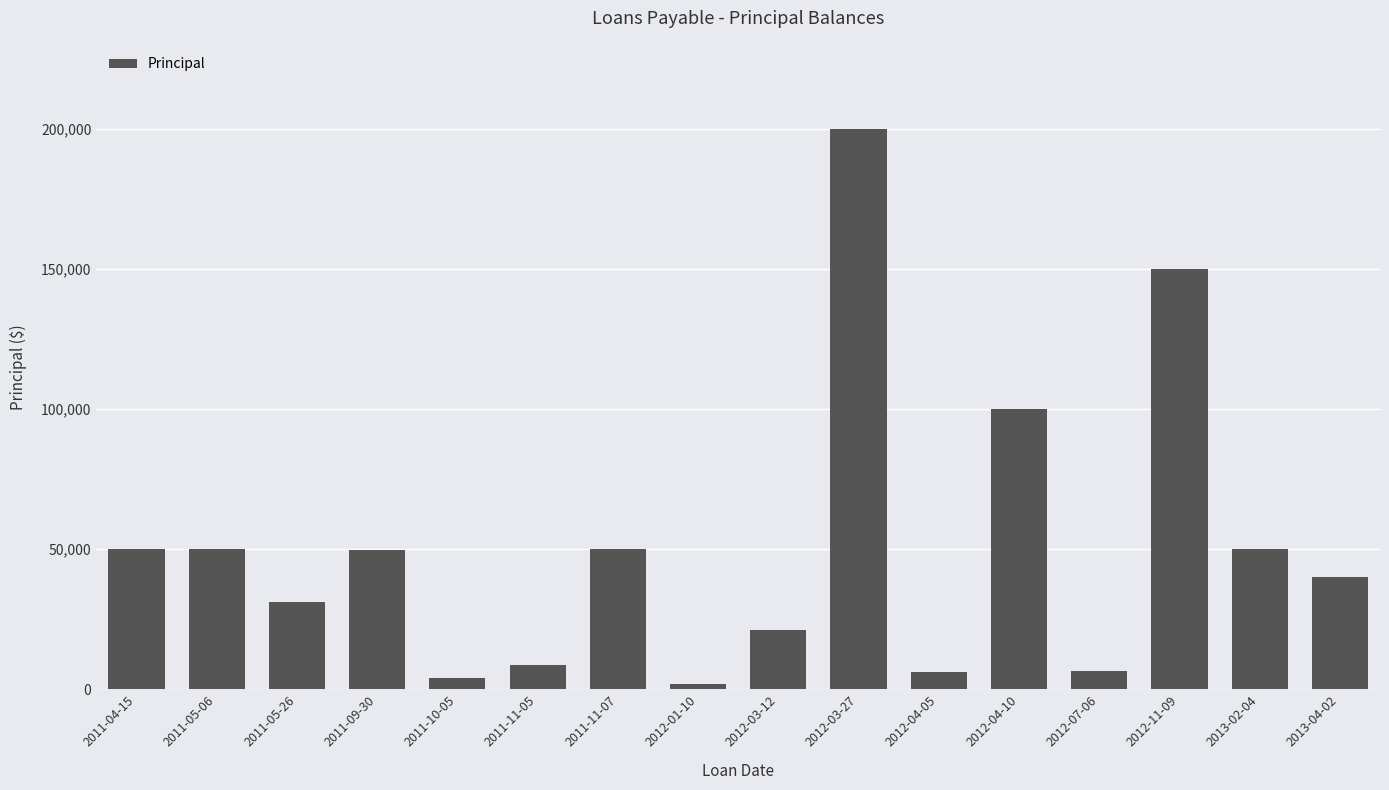

Which label corresponds to the smallest value in the chart?

2012-01-10